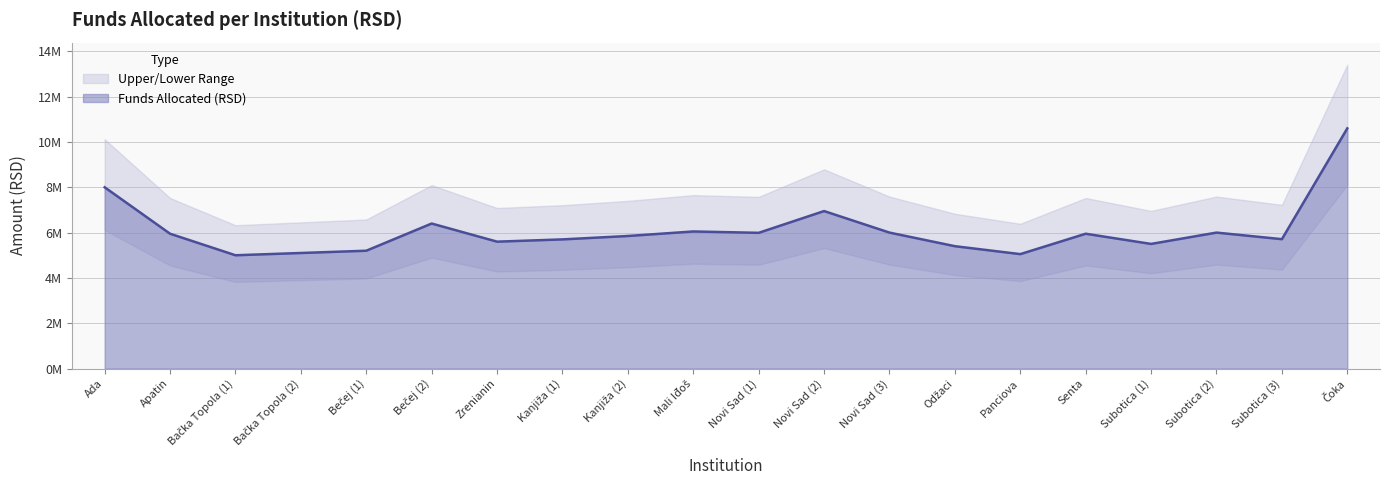

Reading left to right, what are all the values shown in this chart?

8000000	5950000	5000000	5100000	5200000	6400000	5600000	5700000	5850000	6050000	5990000	6950000	6000000	5400000	5050000	5950000	5500000	6000000	5710000	10600000